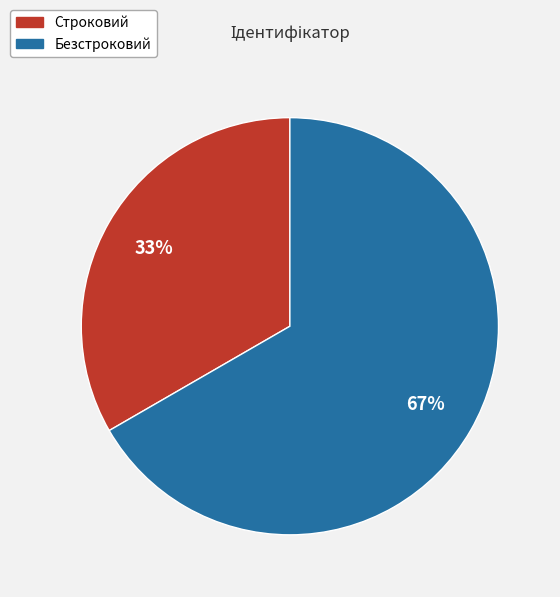

To the nearest percent, what is the average slice percentage?

50%